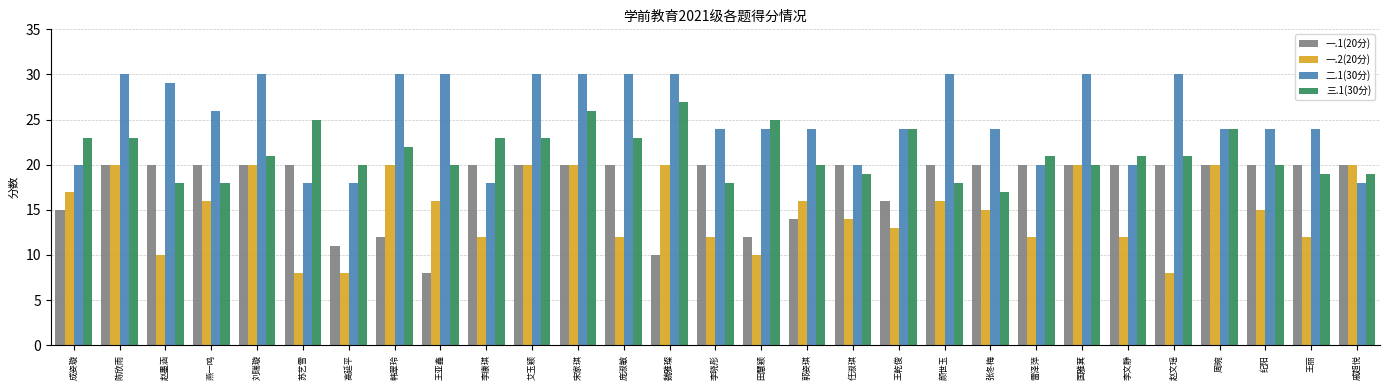

What is the minimum value shown in the chart?

8